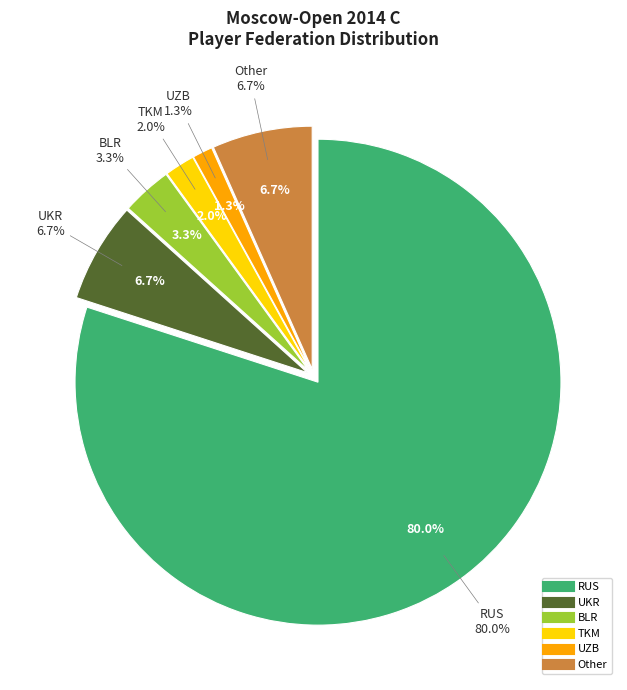

Which has a higher value, RUS or TKM?

RUS